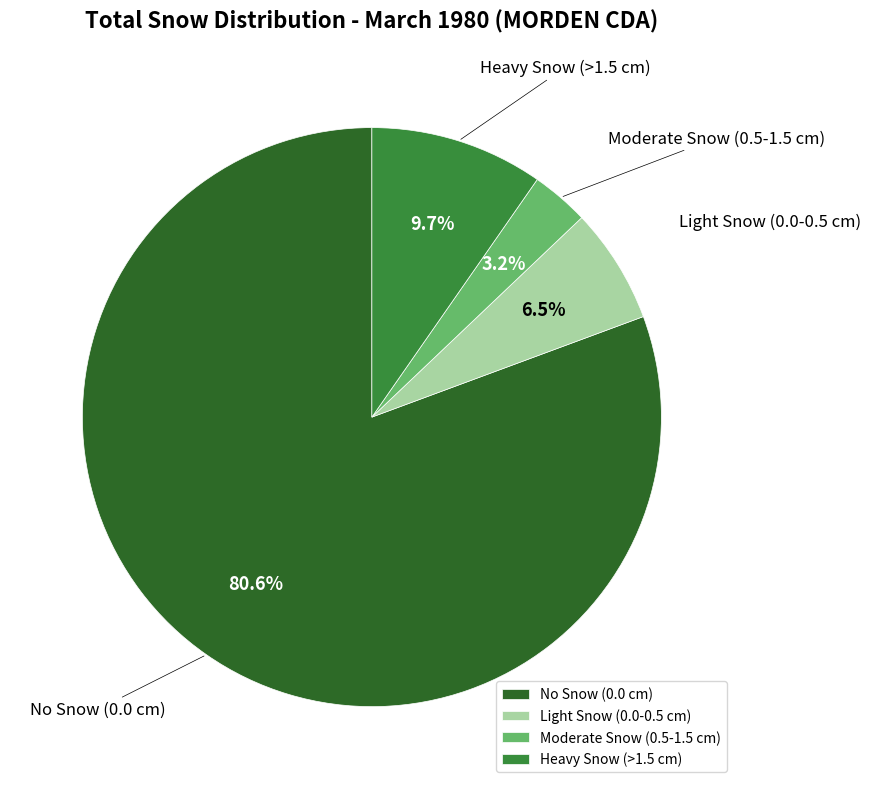

Which has a higher value, No Snow (0.0 cm) or Heavy Snow (>1.5 cm)?

No Snow (0.0 cm)